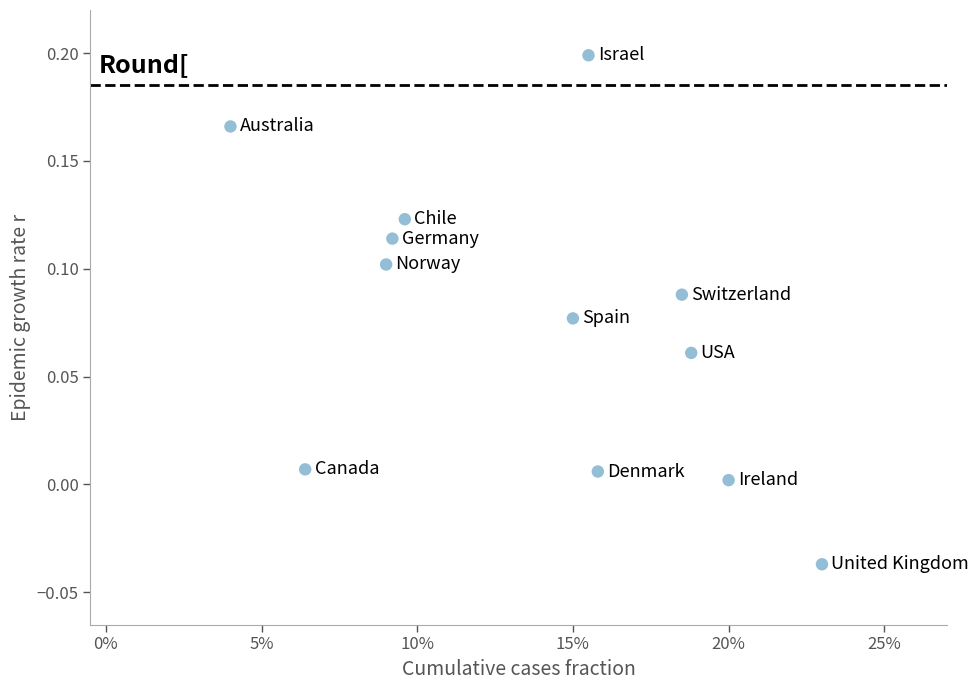

How many data points are displayed?

12